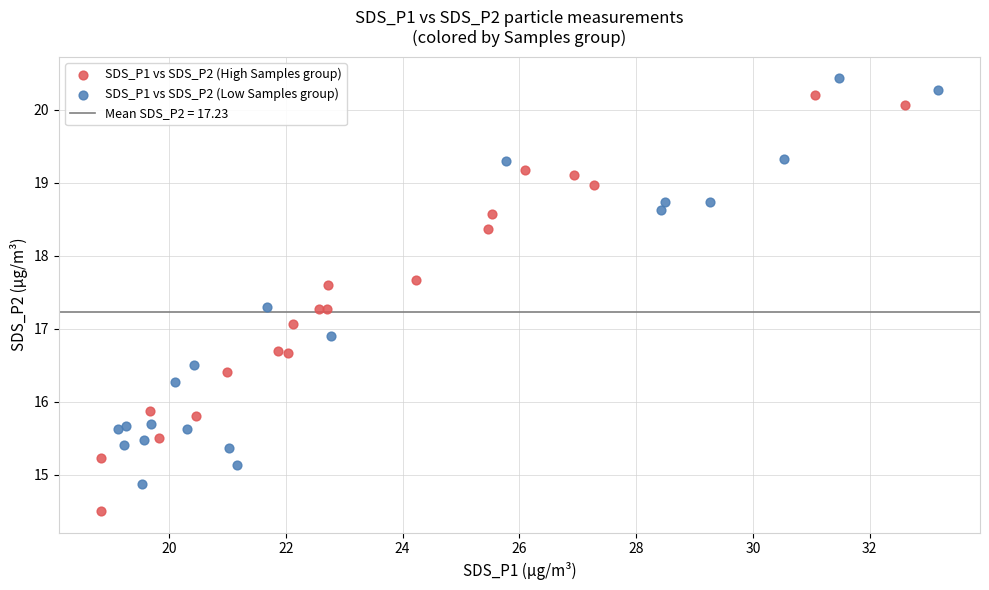

Which series reaches the minimum Y coordinate?

SDS_P1 vs SDS_P2 (High Samples group)